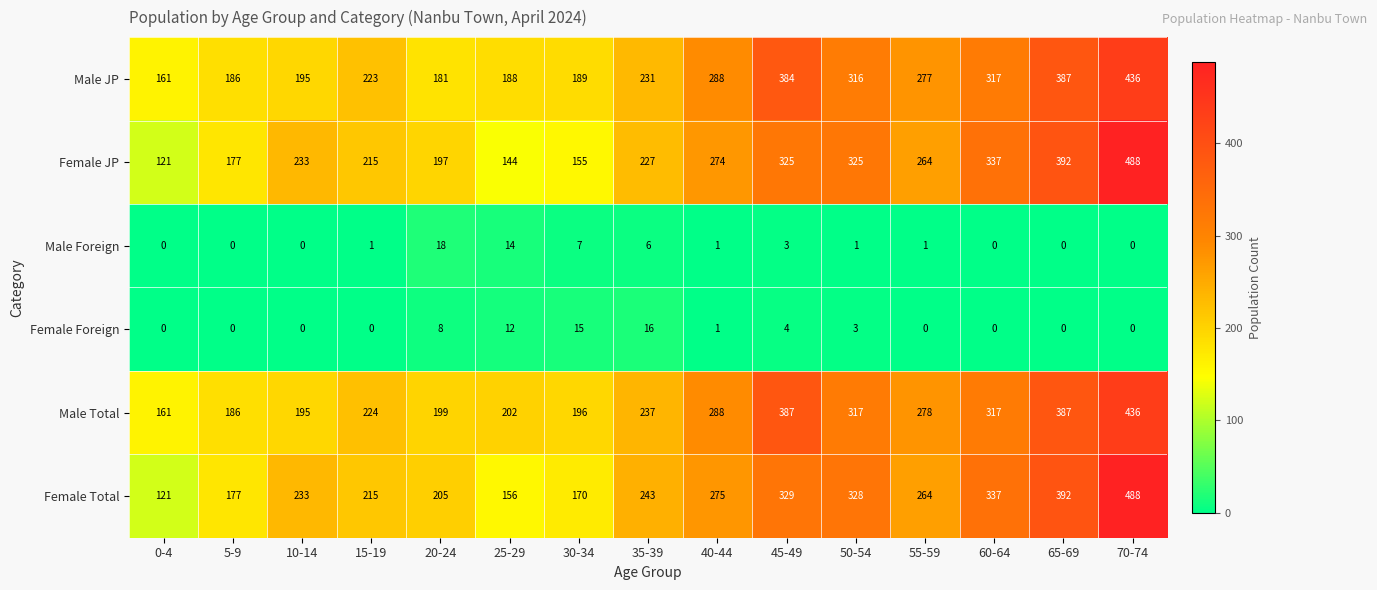

What is the total value across all series at 55-59?

1084